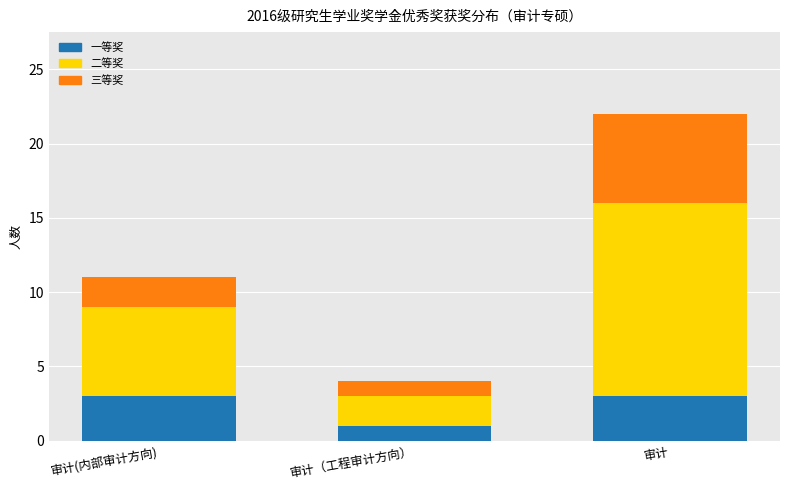

How many bars are there in total?

3